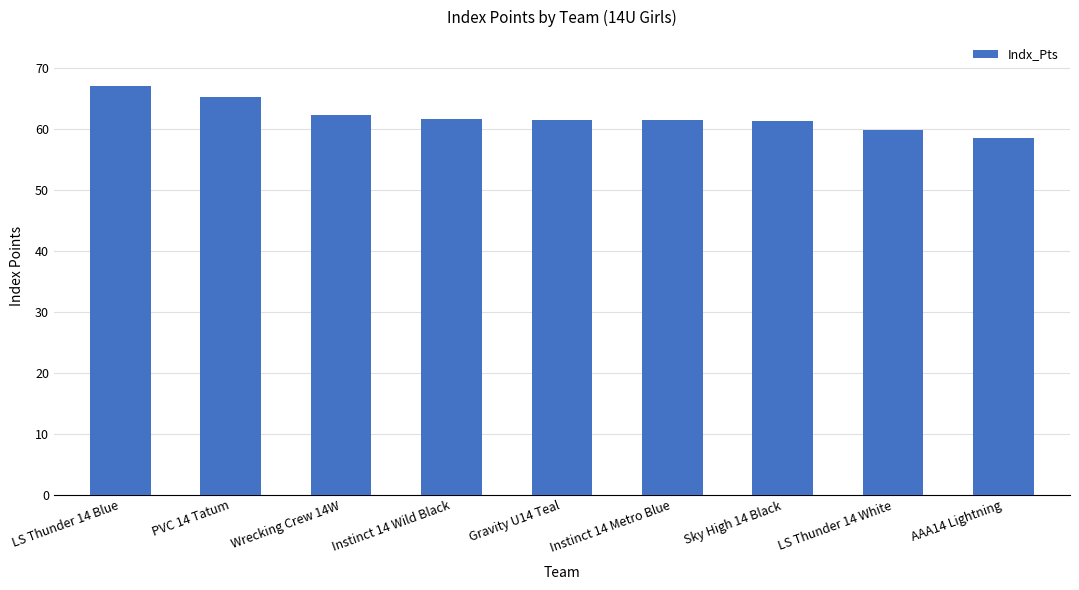

What is the change in value from PVC 14 Tatum to Instinct 14 Wild Black?

-3.8